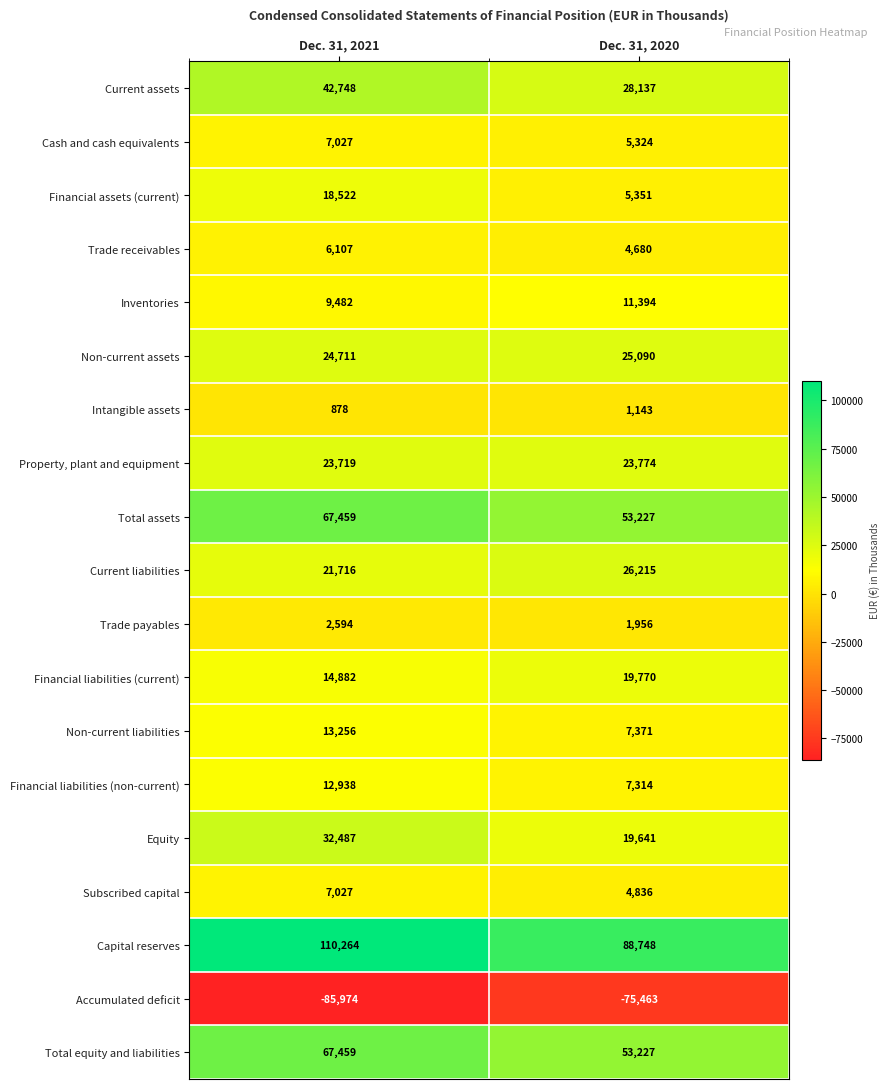

Between Dec. 31, 2021 and Dec. 31, 2020, which series saw the biggest shift?

Capital reserves